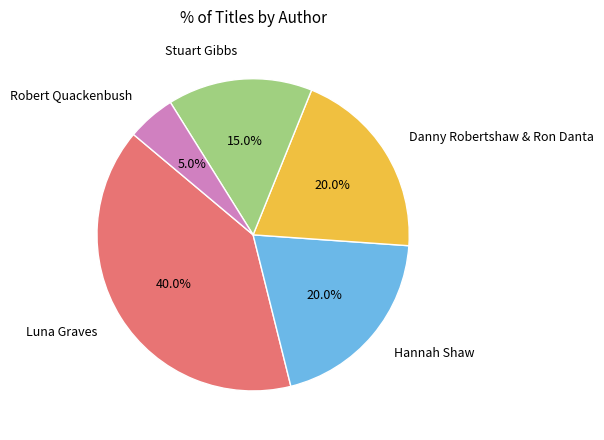

How many segments does this pie chart have?

5